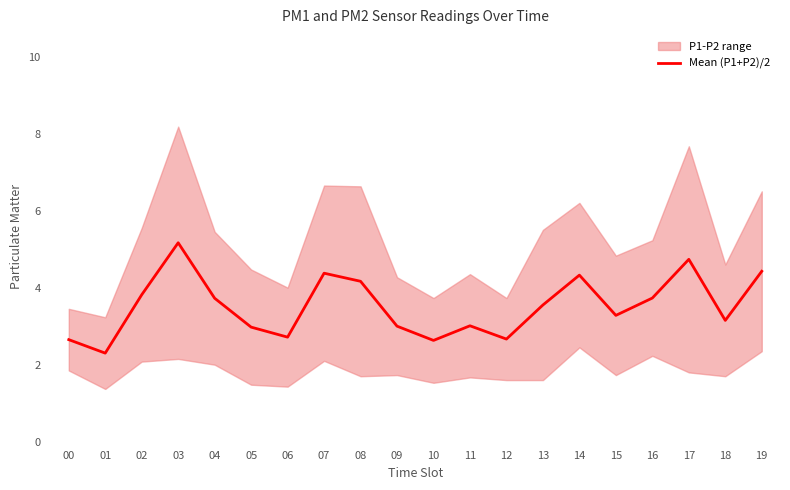

How many lines are shown in the chart?

1